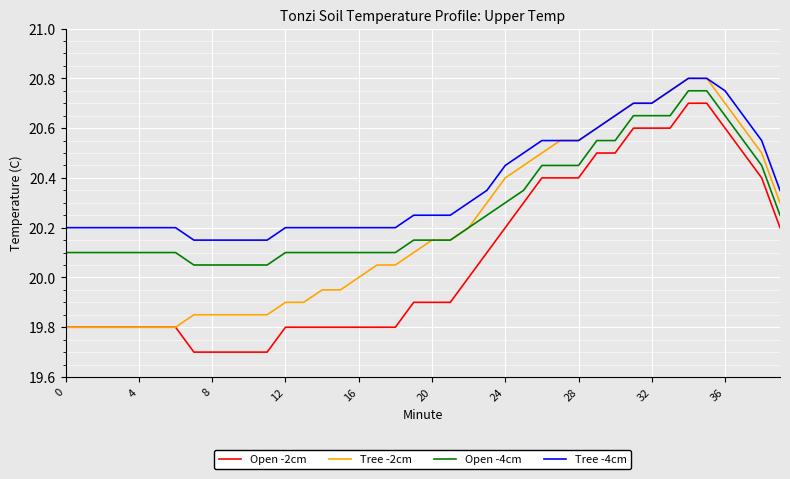

True or false: Open -4cm and Tree -4cm cross at least once.

False